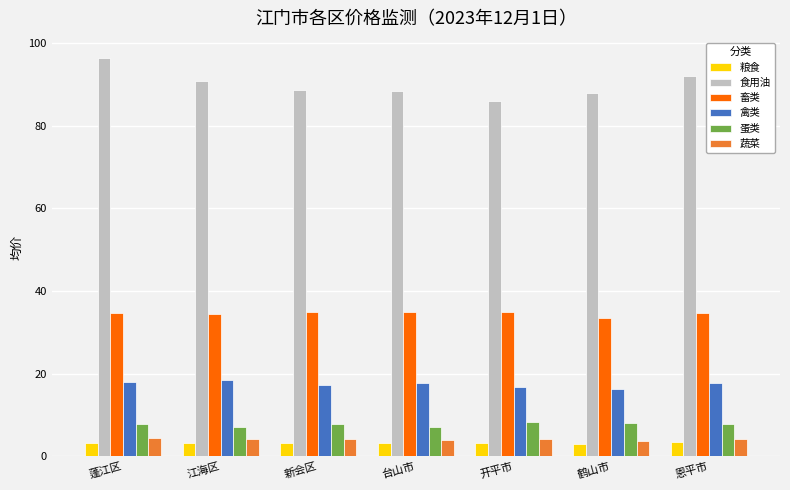

The 蔬菜 series shows 4.2 at 江海区. True or false?

True